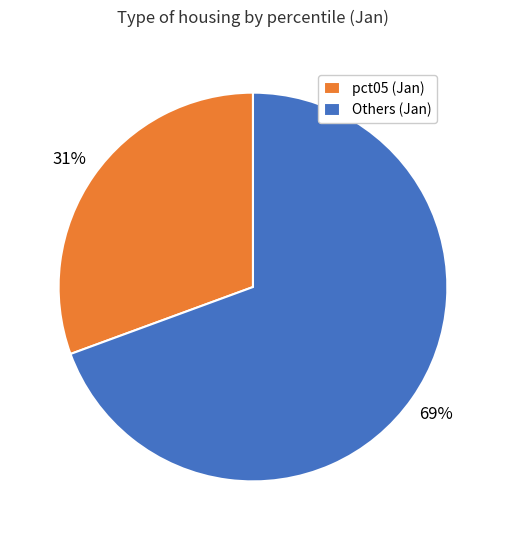

To the nearest percent, what percentage of the pie is pct05 (Jan)?

31%